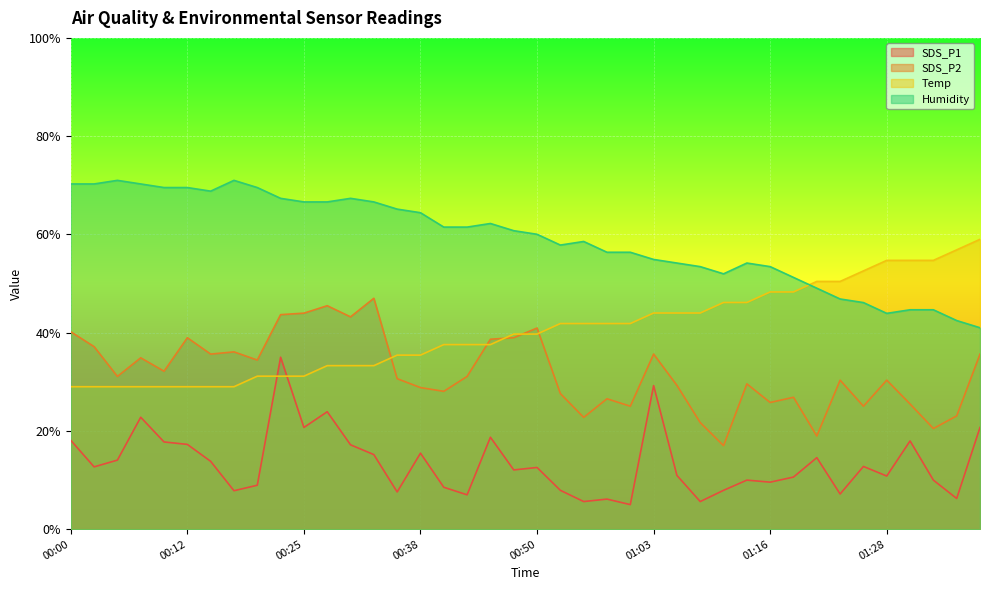

Reading left to right, list all the values displayed in this chart.

SDS_P1: 00:00=18.1	00:02=12.7	00:05=14.1	00:07=22.8	00:10=17.8	00:12=17.3	00:15=13.8	00:17=7.8	00:20=8.9	00:22=35.0	00:25=20.7	00:28=23.9	00:30=17.2	00:33=15.2	00:35=7.6	00:38=15.5	00:40=8.5	00:43=7.0	00:45=18.7	00:48=12.1	00:50=12.6	00:53=7.9	00:55=5.6	00:58=6.1	01:00=5.0	01:03=29.2	01:05=10.9	01:08=5.6	01:10=7.9	01:13=10.0	01:16=9.6	01:18=10.6	01:21=14.6	01:23=7.2	01:26=12.8	01:28=10.8	01:31=18.0	01:33=10.0	01:36=6.2	01:39=20.7
SDS_P2: 00:00=40.2	00:02=37.2	00:05=31.1	00:07=34.9	00:10=32.2	00:12=39.0	00:15=35.6	00:17=36.1	00:20=34.4	00:22=43.7	00:25=44.0	00:28=45.5	00:30=43.2	00:33=47.0	00:35=30.6	00:38=28.8	00:40=28.1	00:43=31.1	00:45=38.7	00:48=39.0	00:50=40.9	00:53=27.6	00:55=22.8	00:58=26.5	01:00=25.0	01:03=35.6	01:05=29.3	01:08=21.7	01:10=17.0	01:13=29.6	01:16=25.8	01:18=26.8	01:21=19.0	01:23=30.3	01:26=25.0	01:28=30.3	01:31=25.5	01:33=20.5	01:36=23.1	01:39=35.6
Temp: 00:00=29.0	00:02=29.0	00:05=29.0	00:07=29.0	00:10=29.0	00:12=29.0	00:15=29.0	00:17=29.0	00:20=31.1	00:22=31.1	00:25=31.1	00:28=33.3	00:30=33.3	00:33=33.3	00:35=35.4	00:38=35.4	00:40=37.6	00:43=37.6	00:45=37.6	00:48=39.7	00:50=39.7	00:53=41.9	00:55=41.9	00:58=41.9	01:00=41.9	01:03=44.0	01:05=44.0	01:08=44.0	01:10=46.1	01:13=46.1	01:16=48.3	01:18=48.3	01:21=50.4	01:23=50.4	01:26=52.6	01:28=54.7	01:31=54.7	01:33=54.7	01:36=56.9	01:39=59.0
Humidity: 00:00=70.3	00:02=70.3	00:05=71.0	00:07=70.3	00:10=69.5	00:12=69.5	00:15=68.8	00:17=71.0	00:20=69.5	00:22=67.3	00:25=66.6	00:28=66.6	00:30=67.3	00:33=66.6	00:35=65.1	00:38=64.4	00:40=61.5	00:43=61.5	00:45=62.2	00:48=60.8	00:50=60.0	00:53=57.8	00:55=58.6	00:58=56.4	01:00=56.4	01:03=54.9	01:05=54.2	01:08=53.4	01:10=52.0	01:13=54.2	01:16=53.4	01:18=51.2	01:21=49.0	01:23=46.9	01:26=46.1	01:28=43.9	01:31=44.7	01:33=44.7	01:36=42.5	01:39=41.0